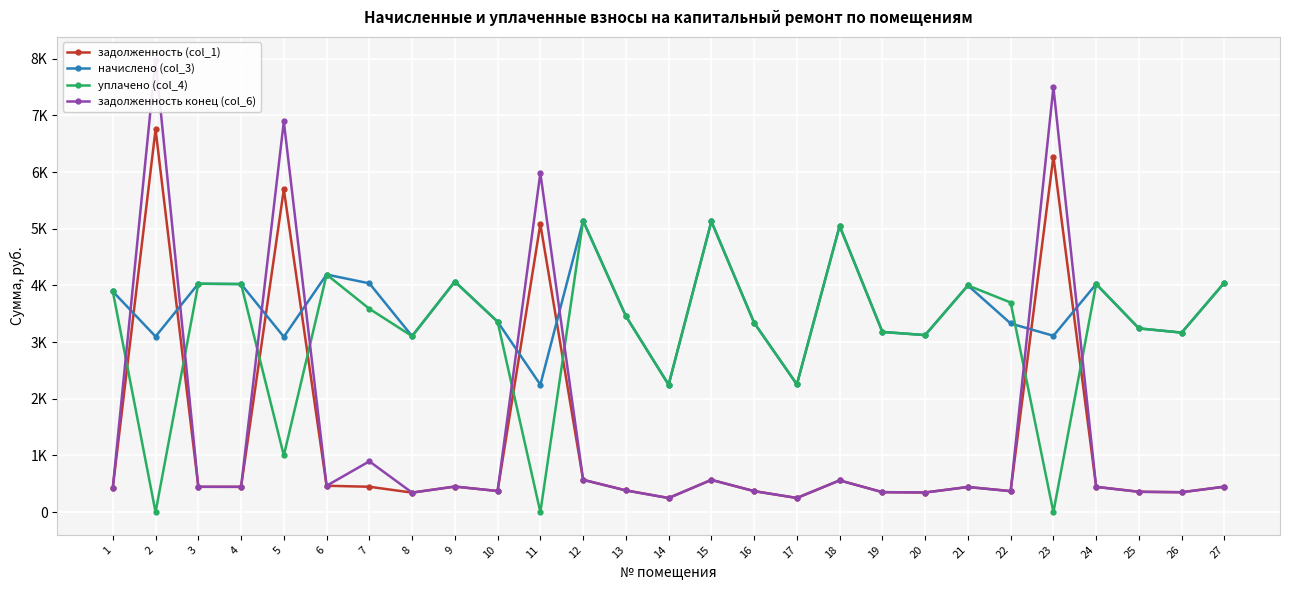

What is the difference between the задолженность (col_1) values at 2 and 6?

6286.1